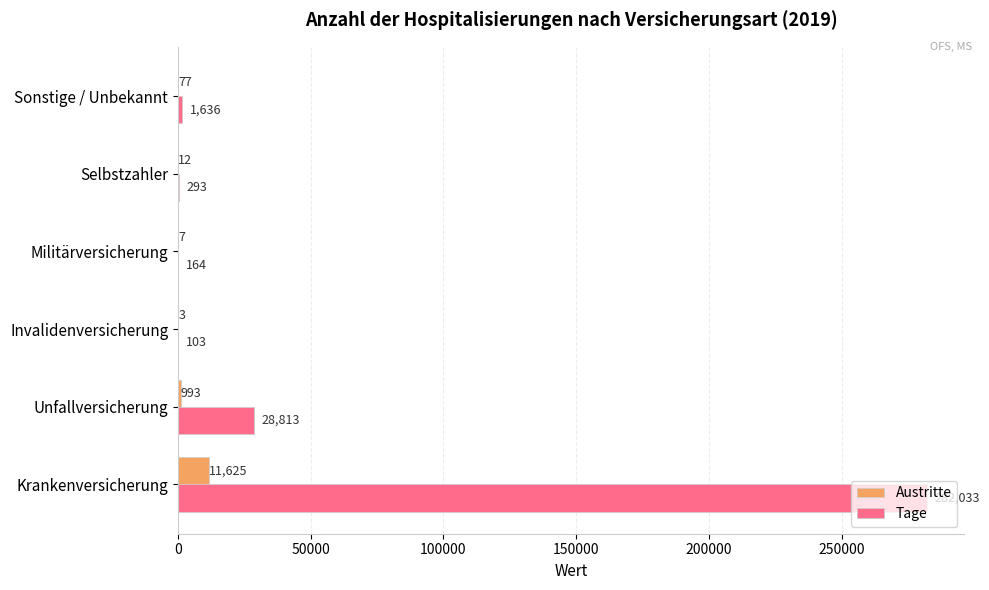

What is the sum of the Tage values at Militärversicherung and Sonstige / Unbekannt?

1800